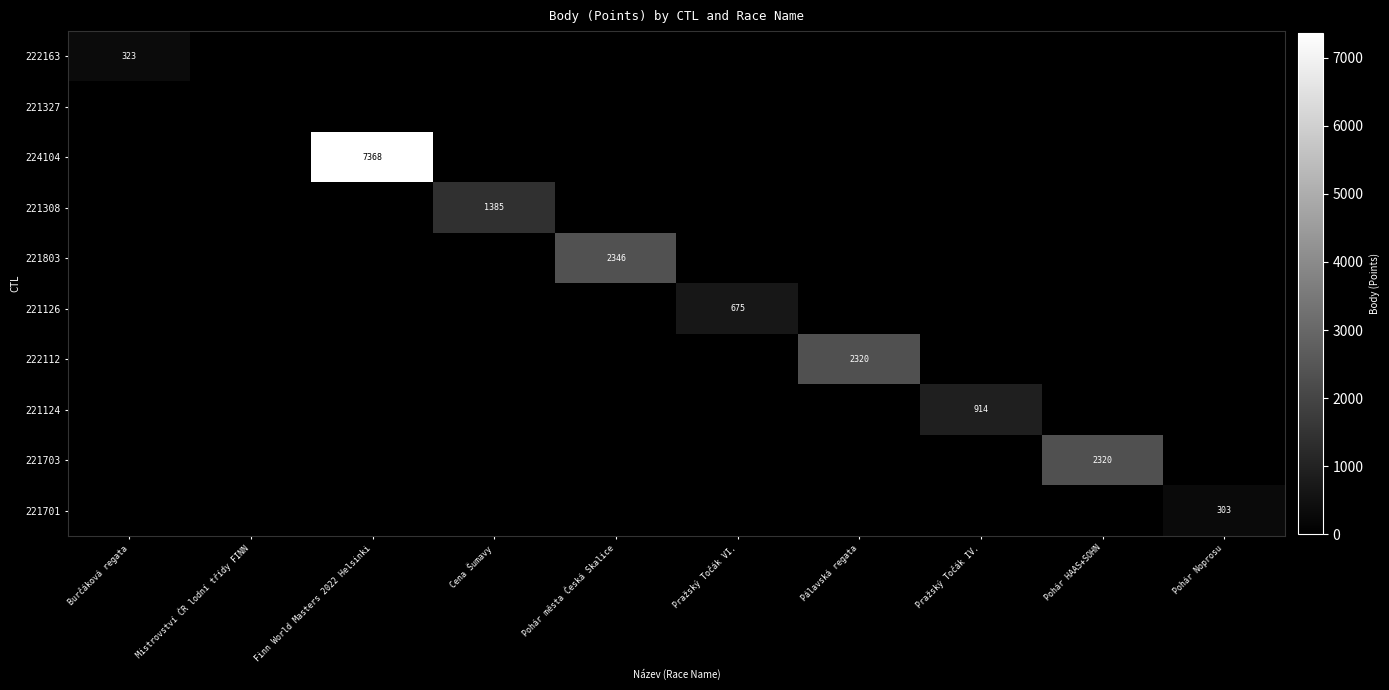

What is the sum of all 221126 values?

675